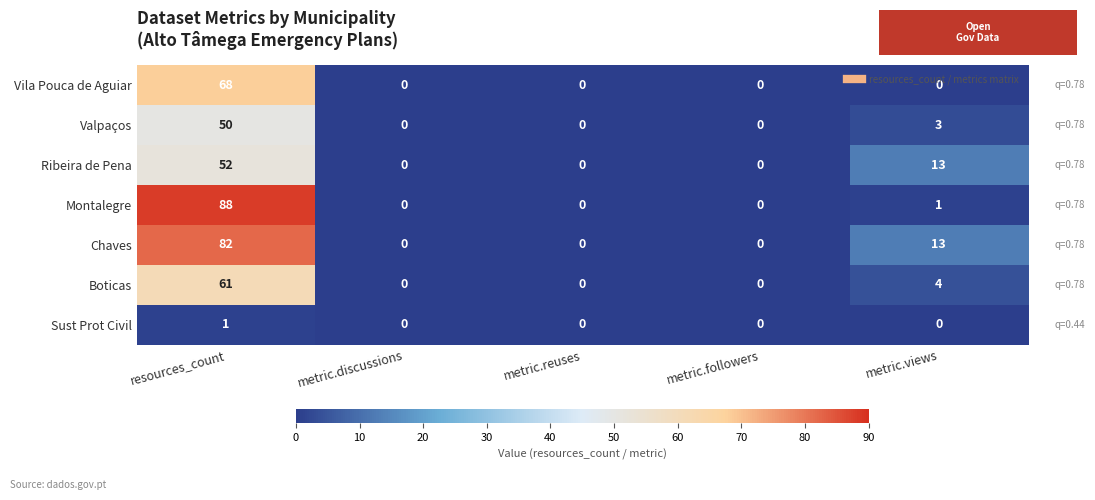

What is the difference between the maximum and minimum values in the Boticas series?

61